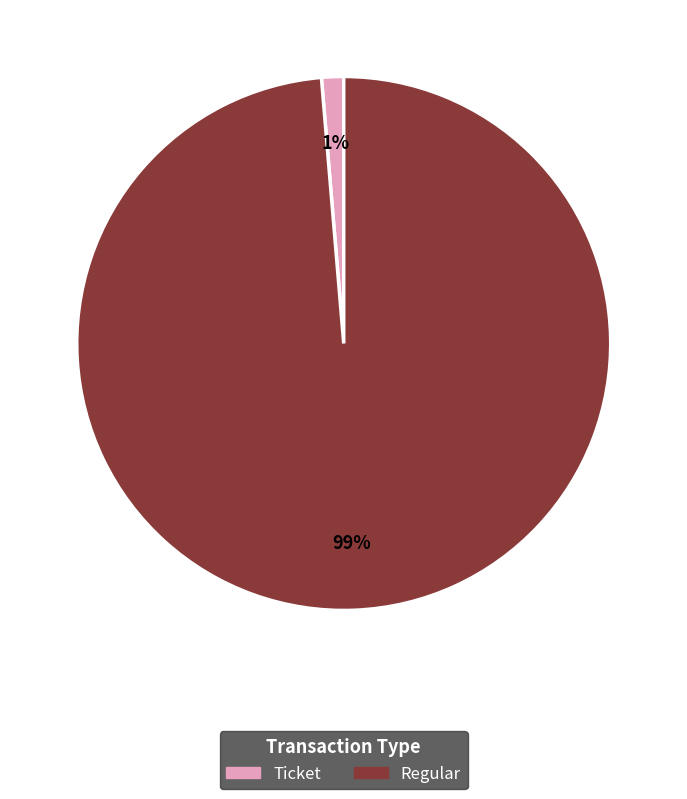

How many slices are in this pie chart?

2